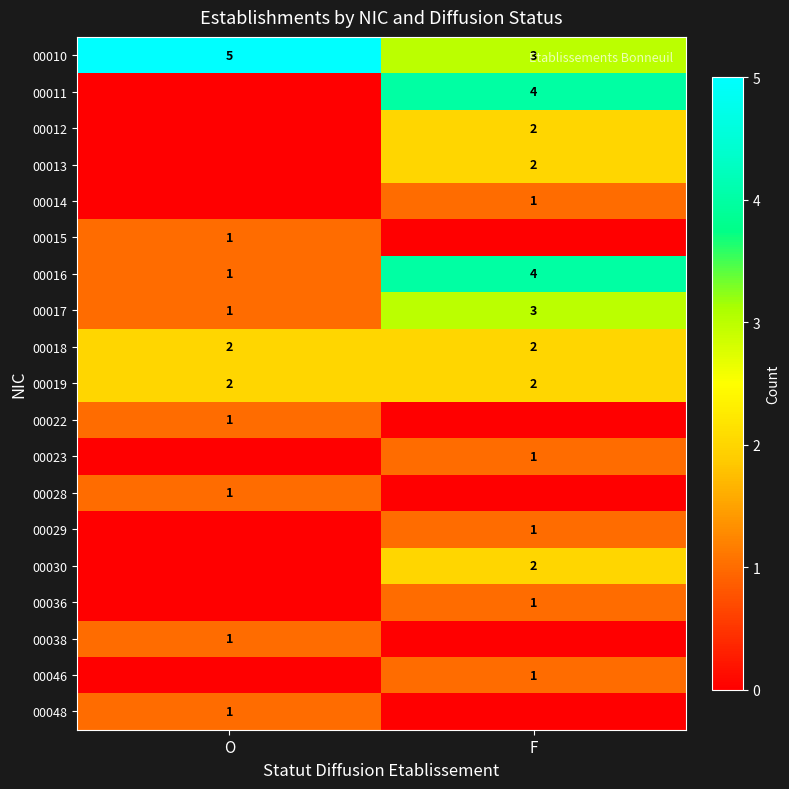

The 00019 series shows 2 at F. True or false?

True